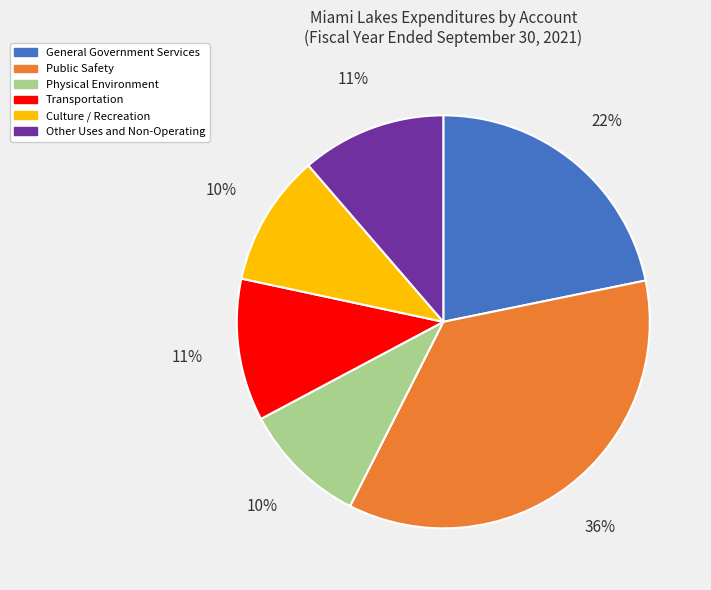

Which has a higher value, Transportation or Culture / Recreation?

Transportation